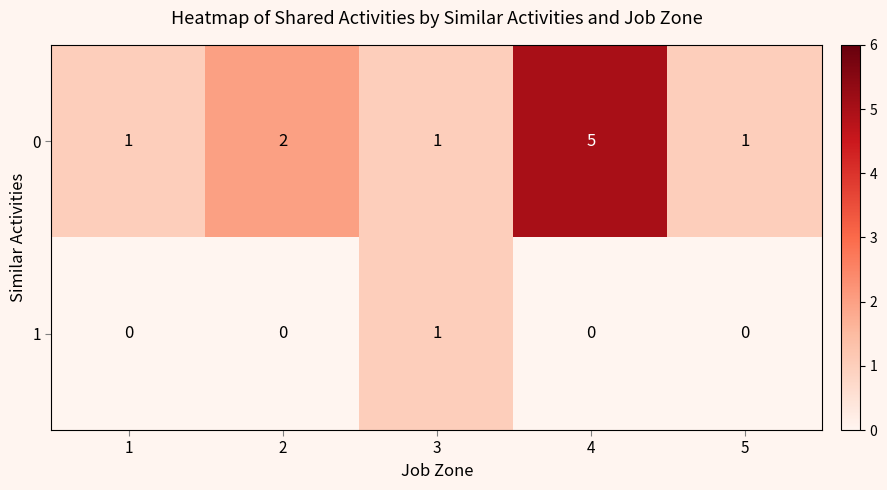

What is the difference between the highest and lowest values at 5?

1